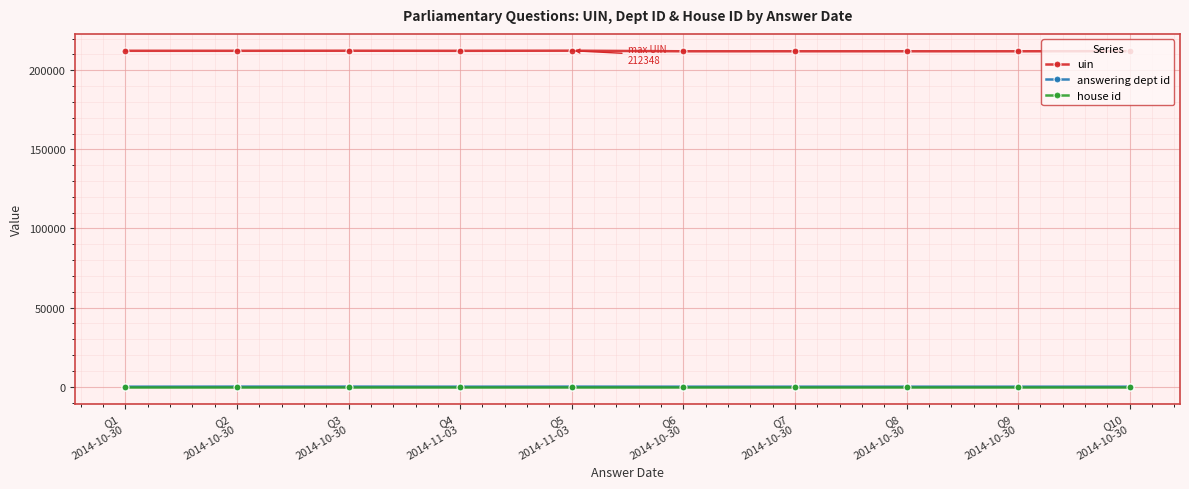

At how many categories does at least one series exceed 89160?

10